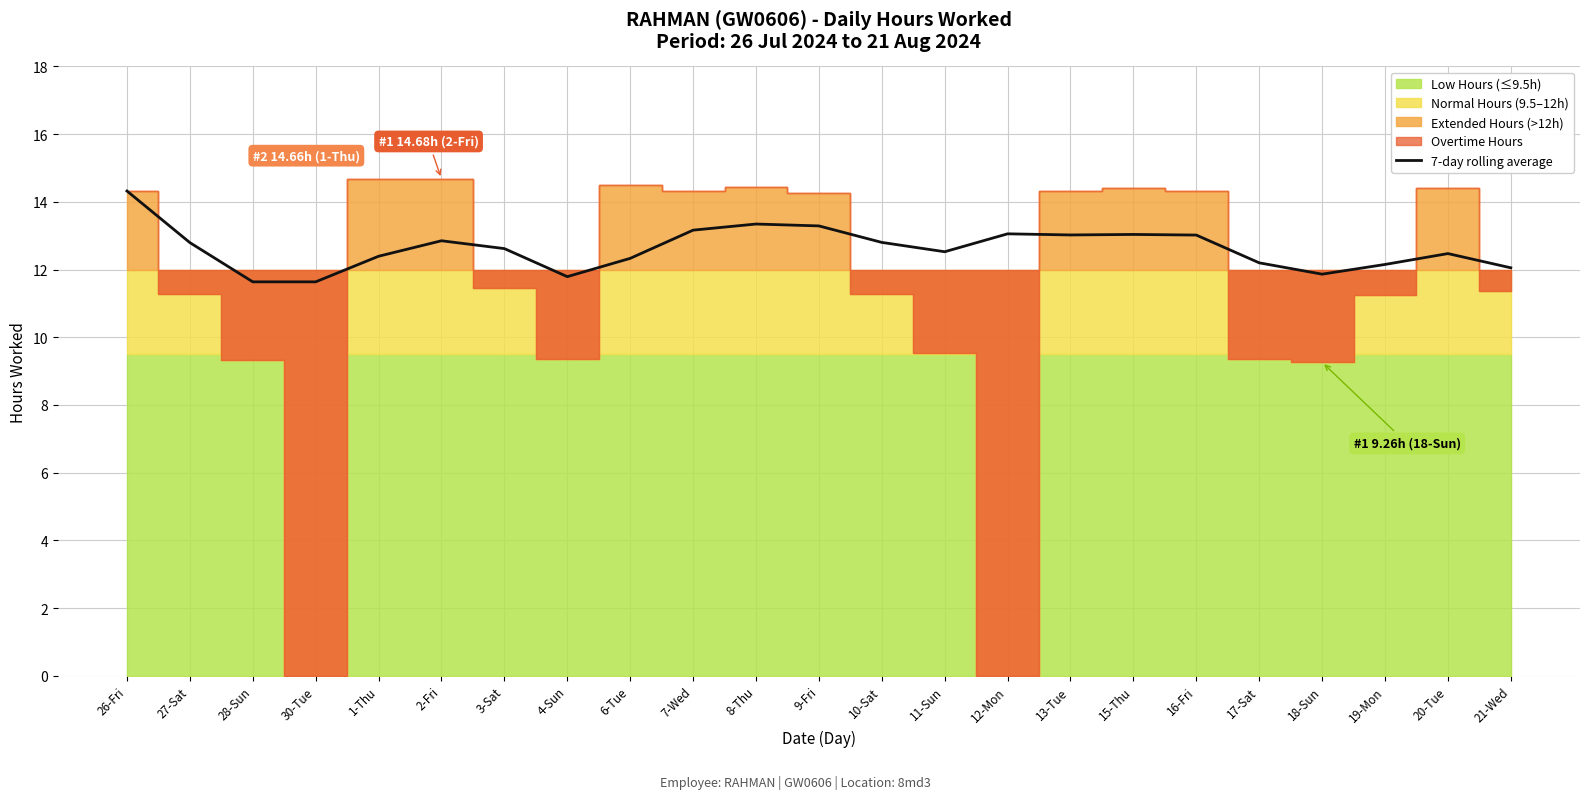

How many values exceed 12?

19